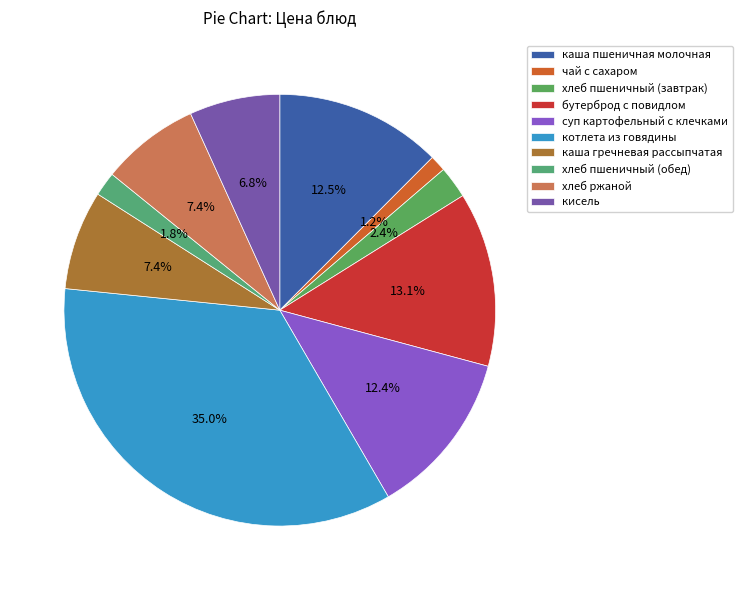

Count the number of slices in the pie.

10